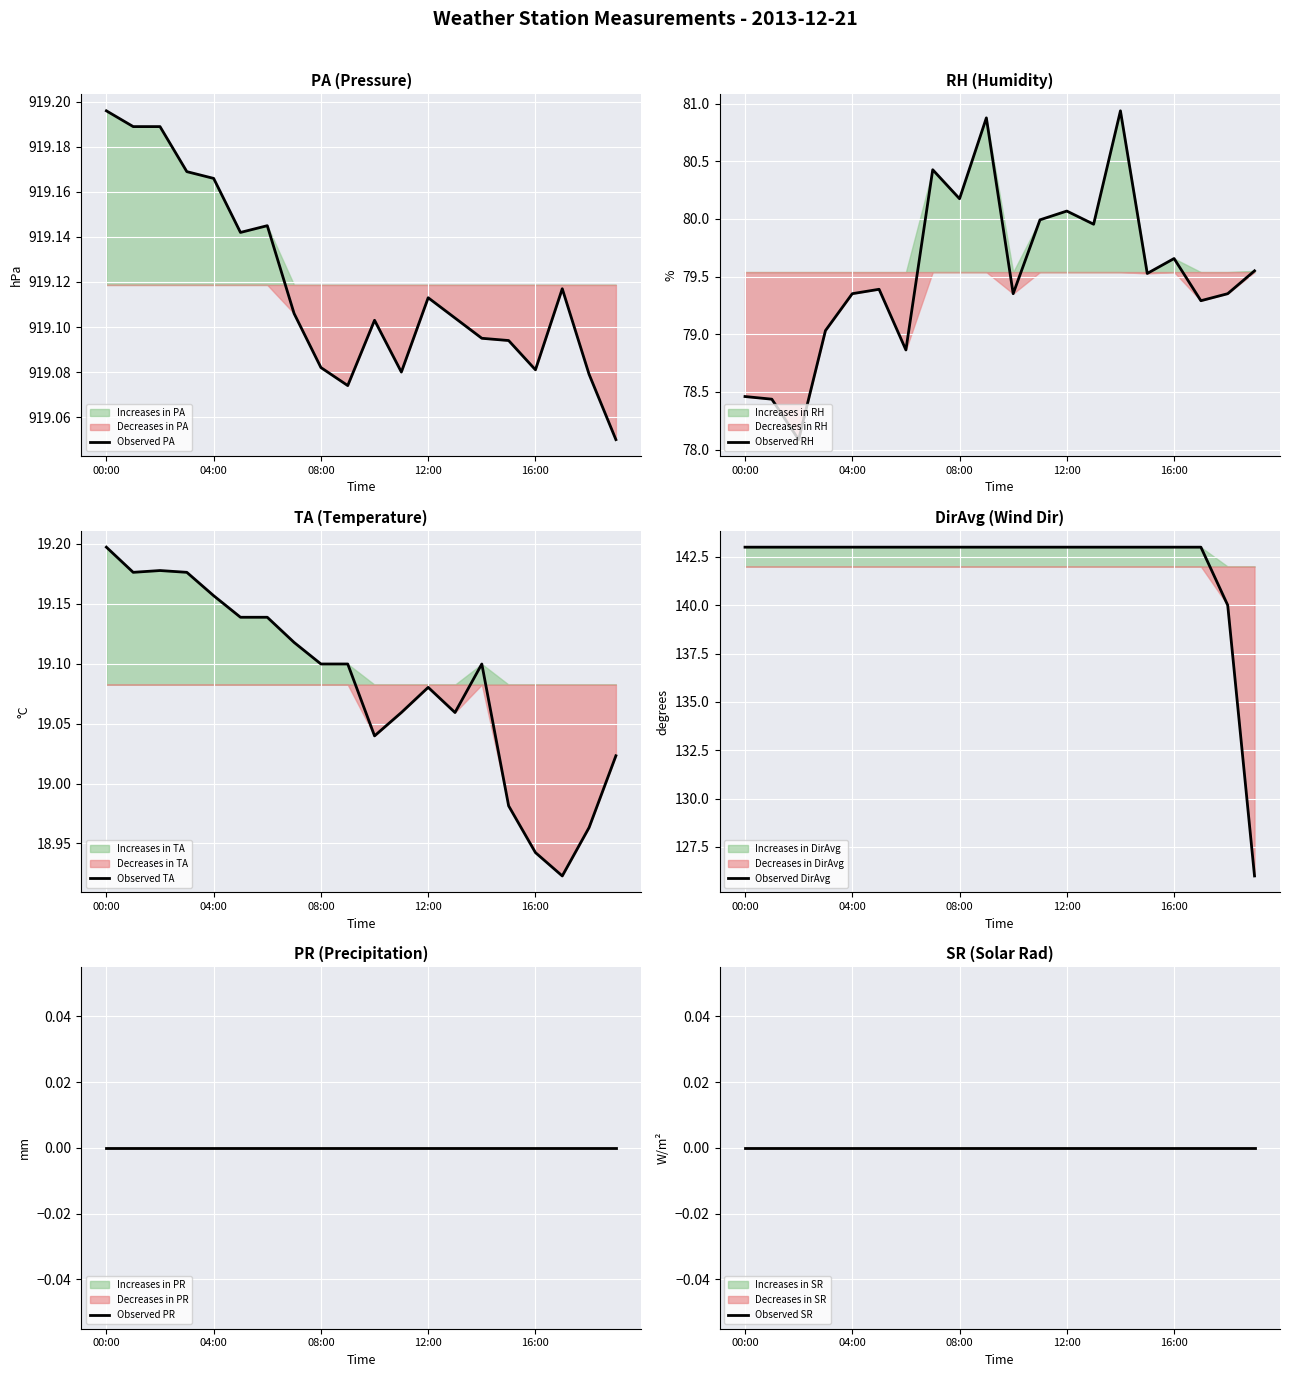

What is the label of the 13th point from the right?

7